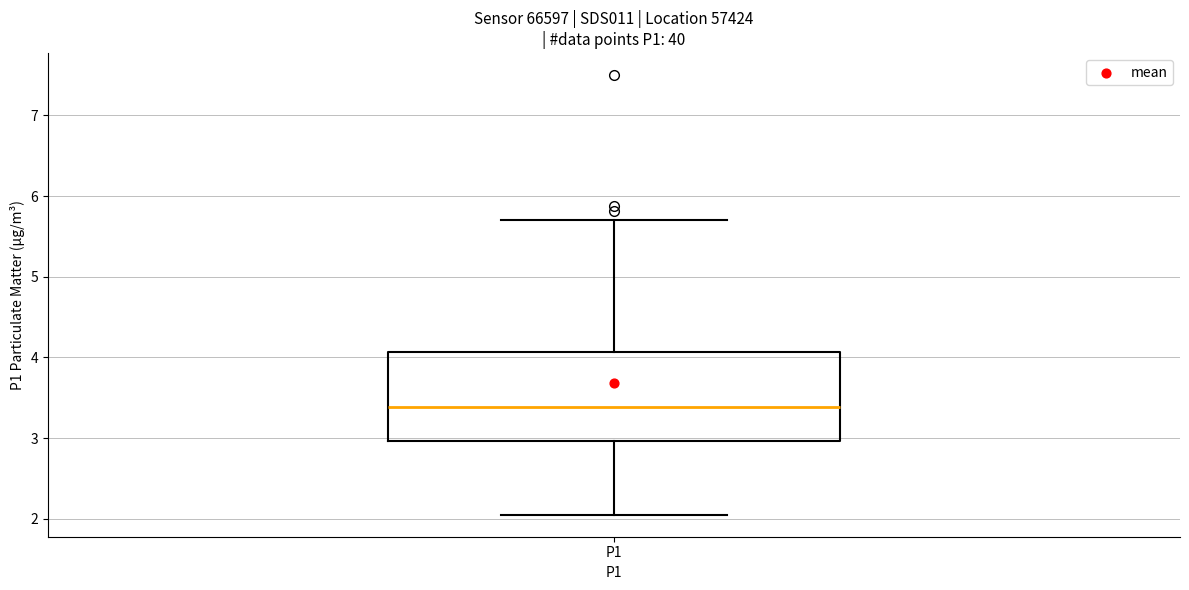

Where is the upper edge of the box for P1 on the y-axis? The values are not printed on the chart, so give them approximately, as read against the axis.

4.1